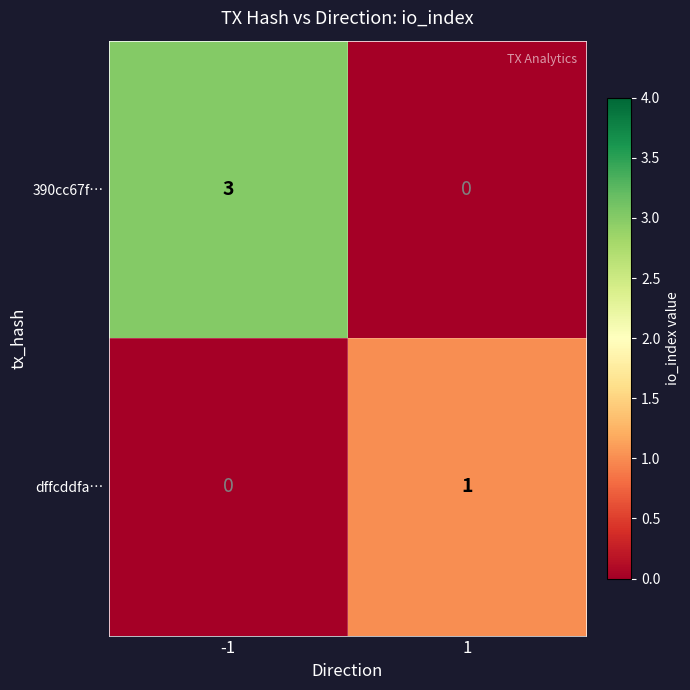

What is the greatest value displayed?

3